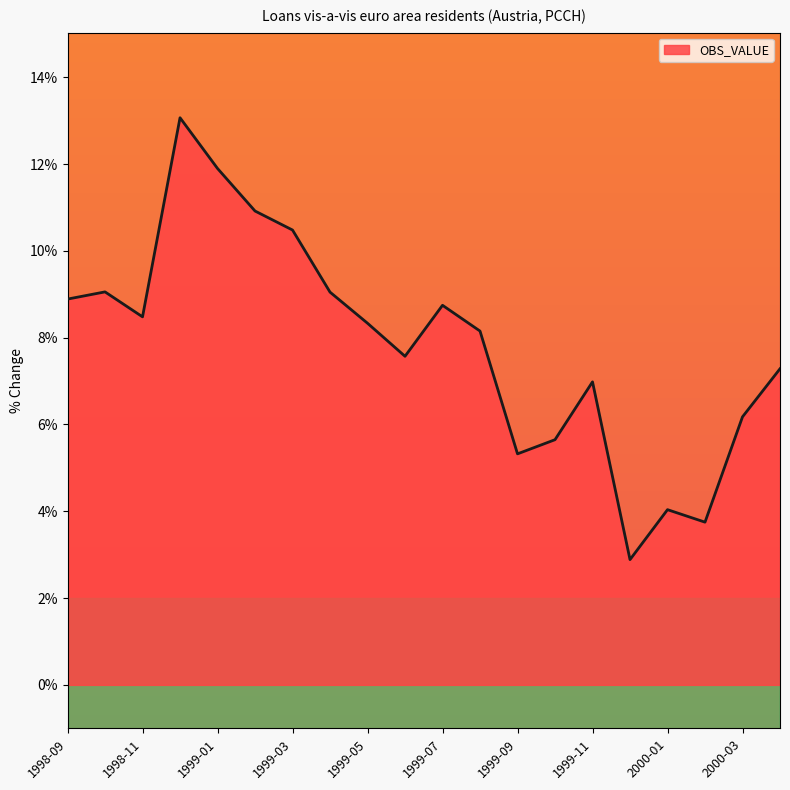

What is the difference between the maximum and minimum values?

10.2